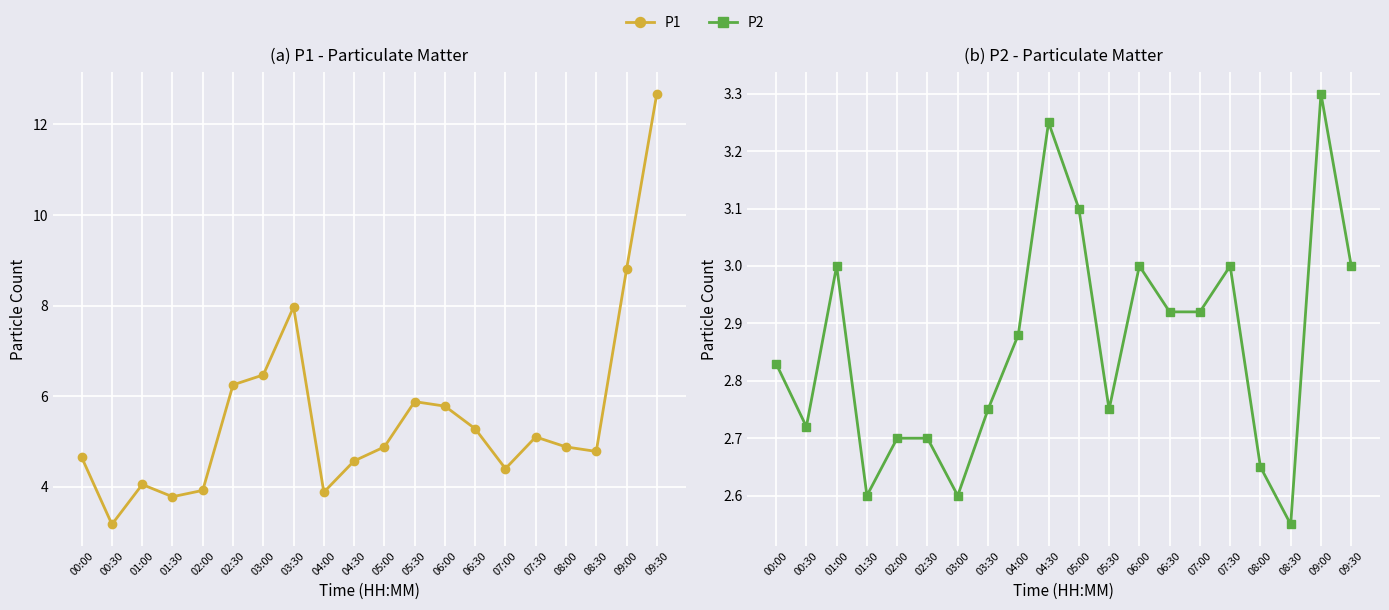

Which series changed the most between 02:30 and 08:30?

P1